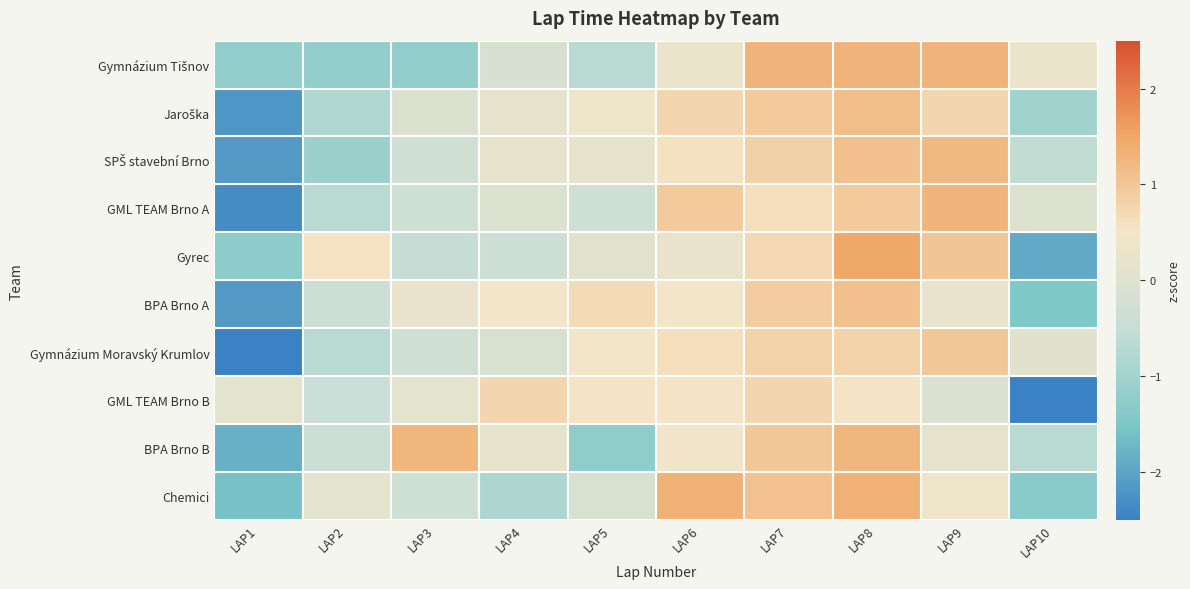

Which series changed the most between LAP9 and LAP10?

Gyrec